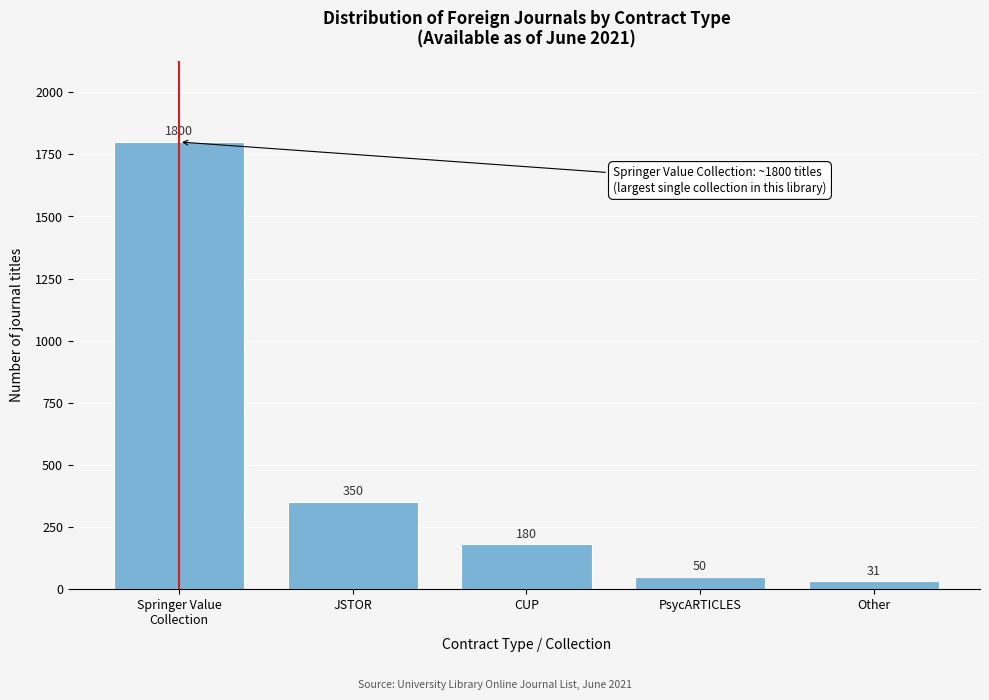

Reading left to right, extract all data points from this chart.

1800	350	180	50	31